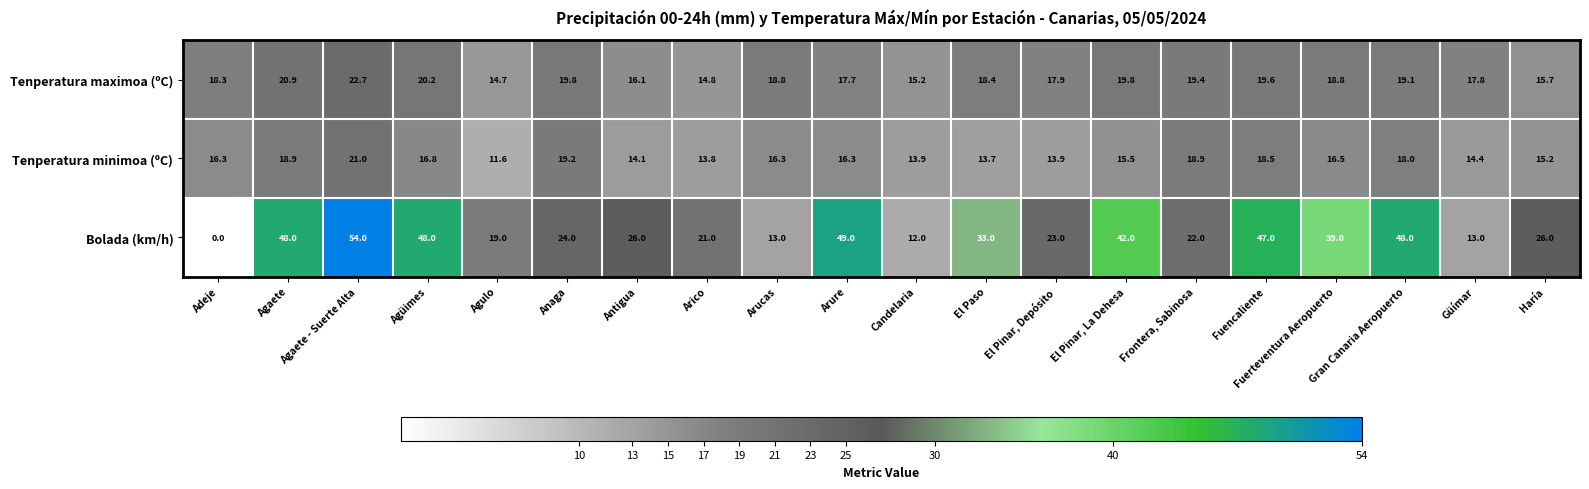

What is the maximum value for Tenperatura minimoa (ºC)?

21.0